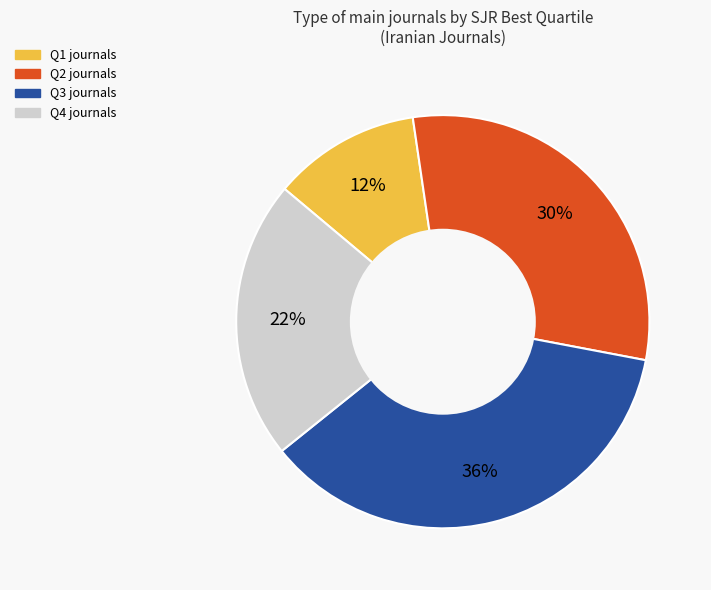

To the nearest percent, what is the difference between the Q2 and Q3 slice percentages?

6%